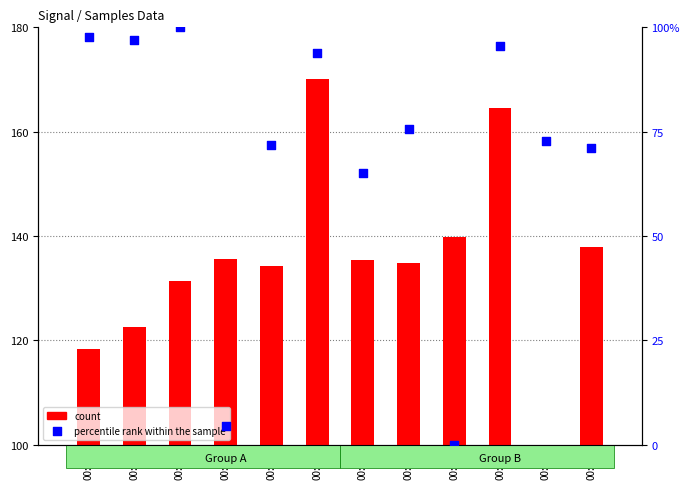

What are all the series names shown in the legend?

count, percentile rank within the sample